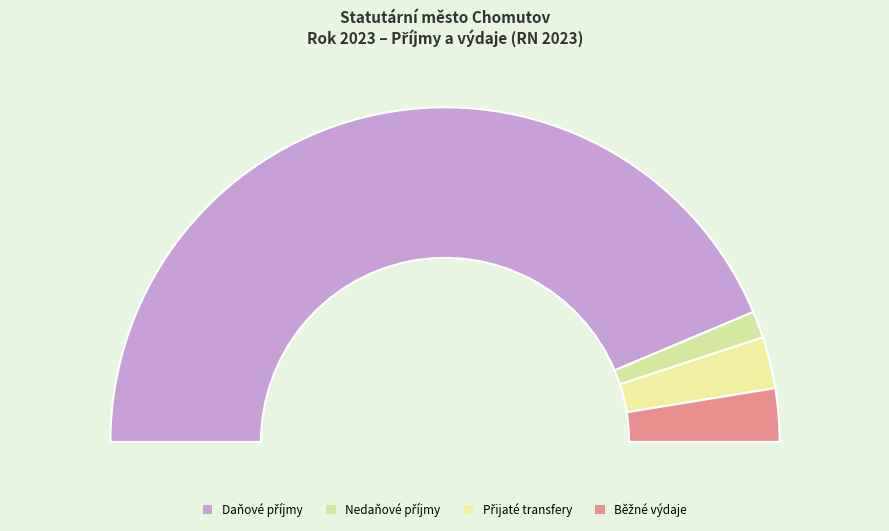

To the nearest percent, what percentage of the pie is Daňové příjmy?

87%